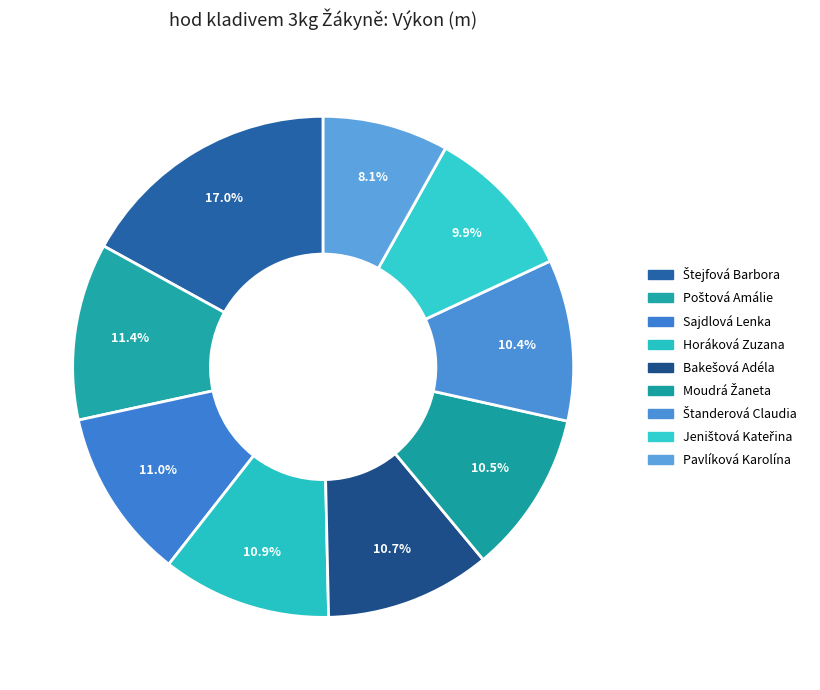

How much of the chart is everything except Štejfová Barbora?

83.0%